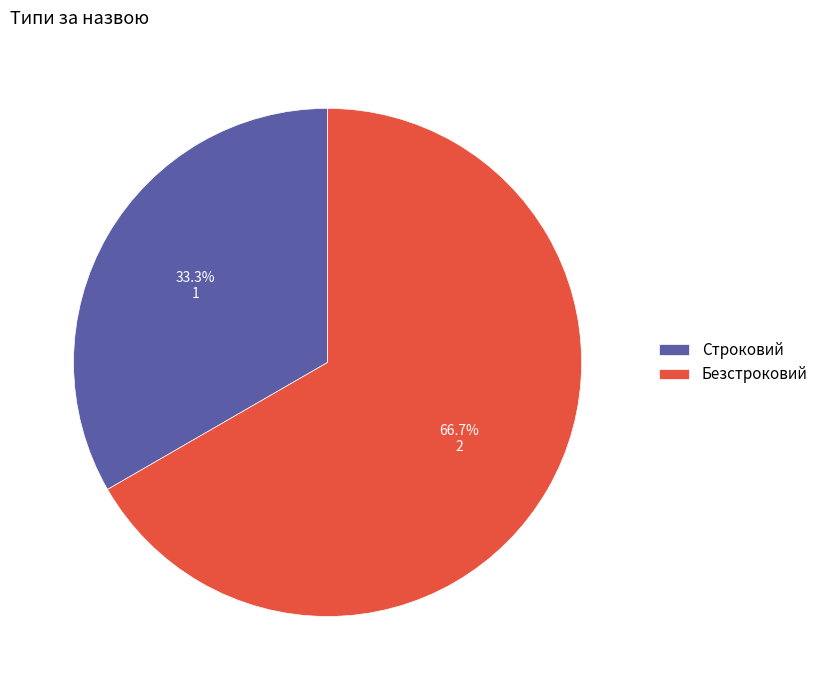

Which category has the biggest portion of the pie?

Безстроковий